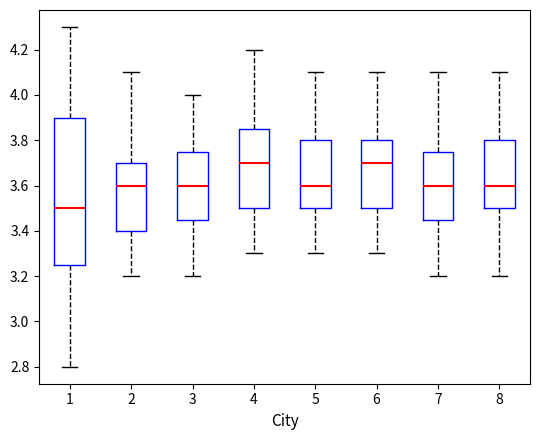

Comparing the boxes themselves (not the whiskers), which one is the tallest?

1